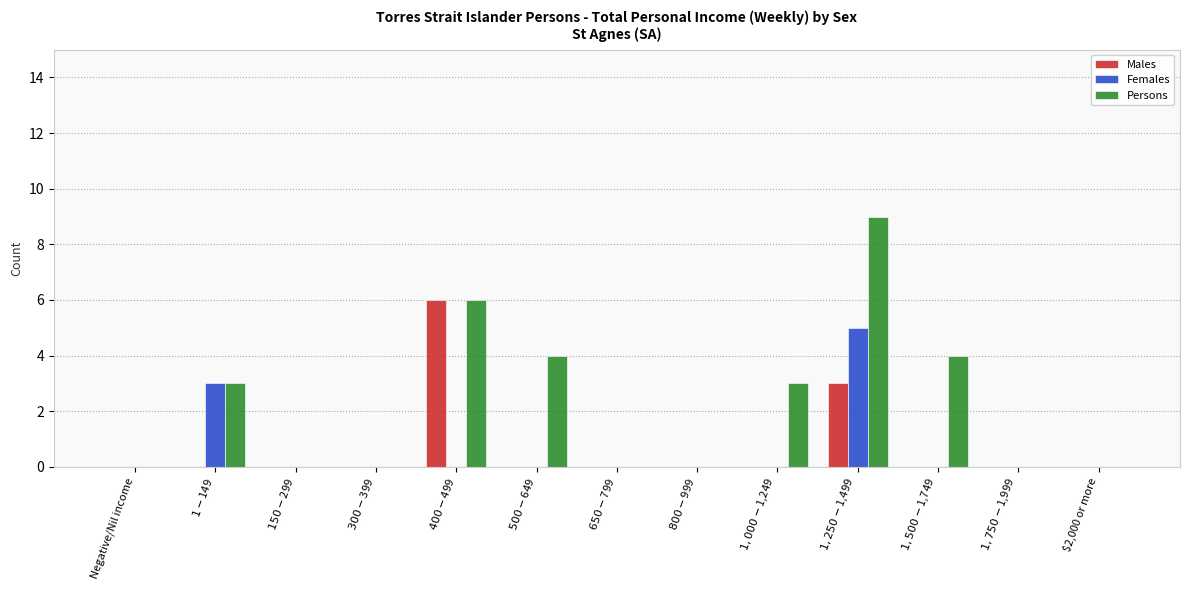

What are all the series names shown in the legend?

Males, Females, Persons